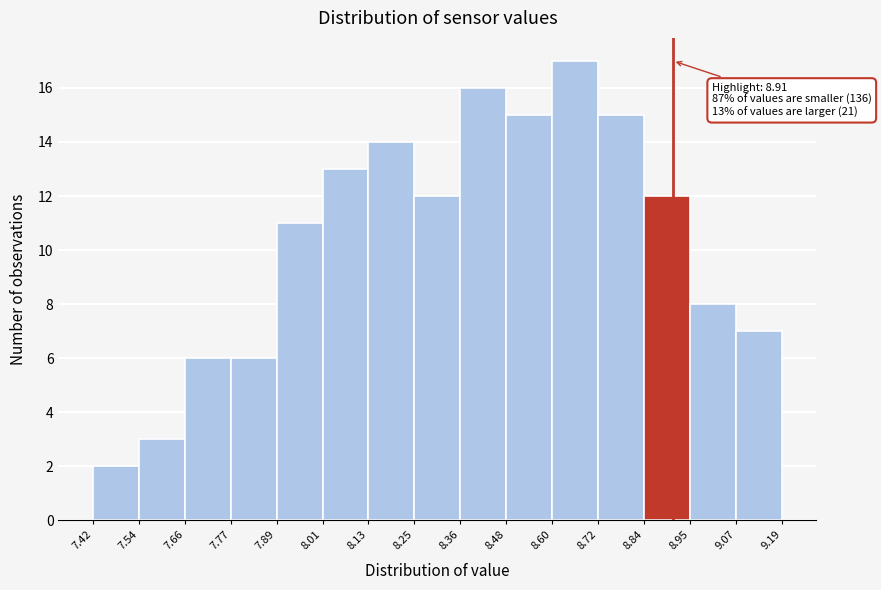

Over which range of the x-axis is the bar tallest?

8.60 to 8.72